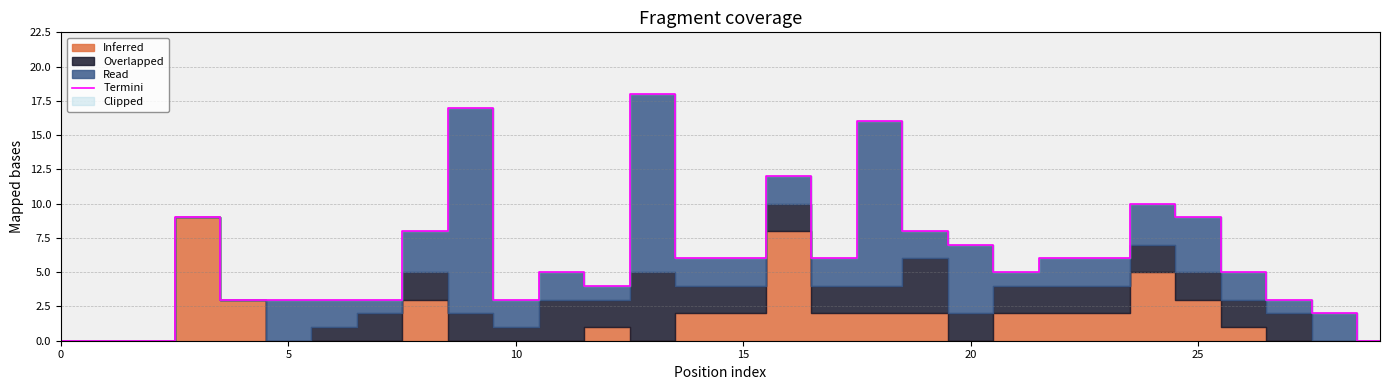

How many interior local peaks (higher than both neighbors) does the data have?

7